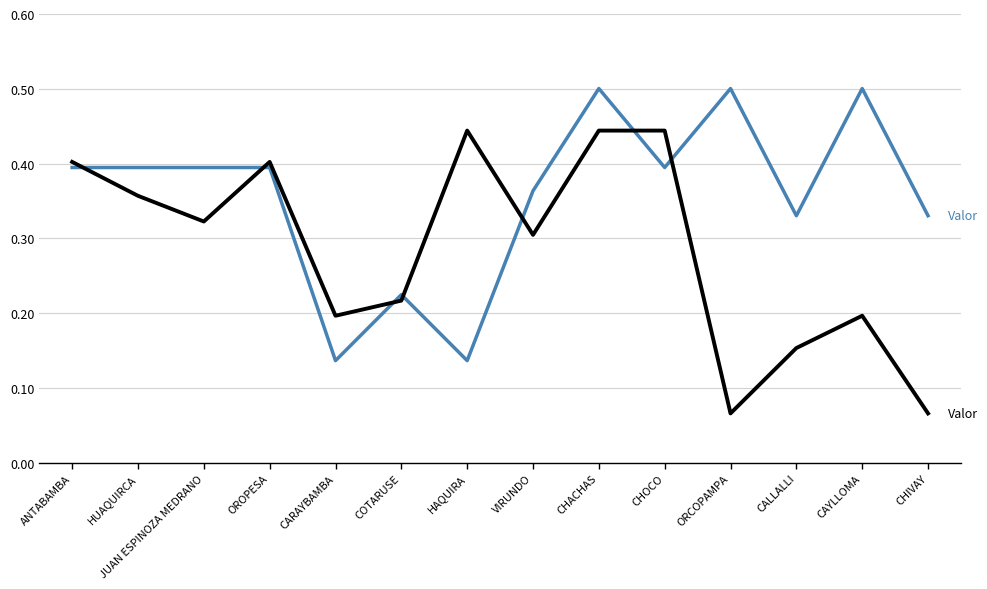

What is the maximum value shown in the chart?

0.5